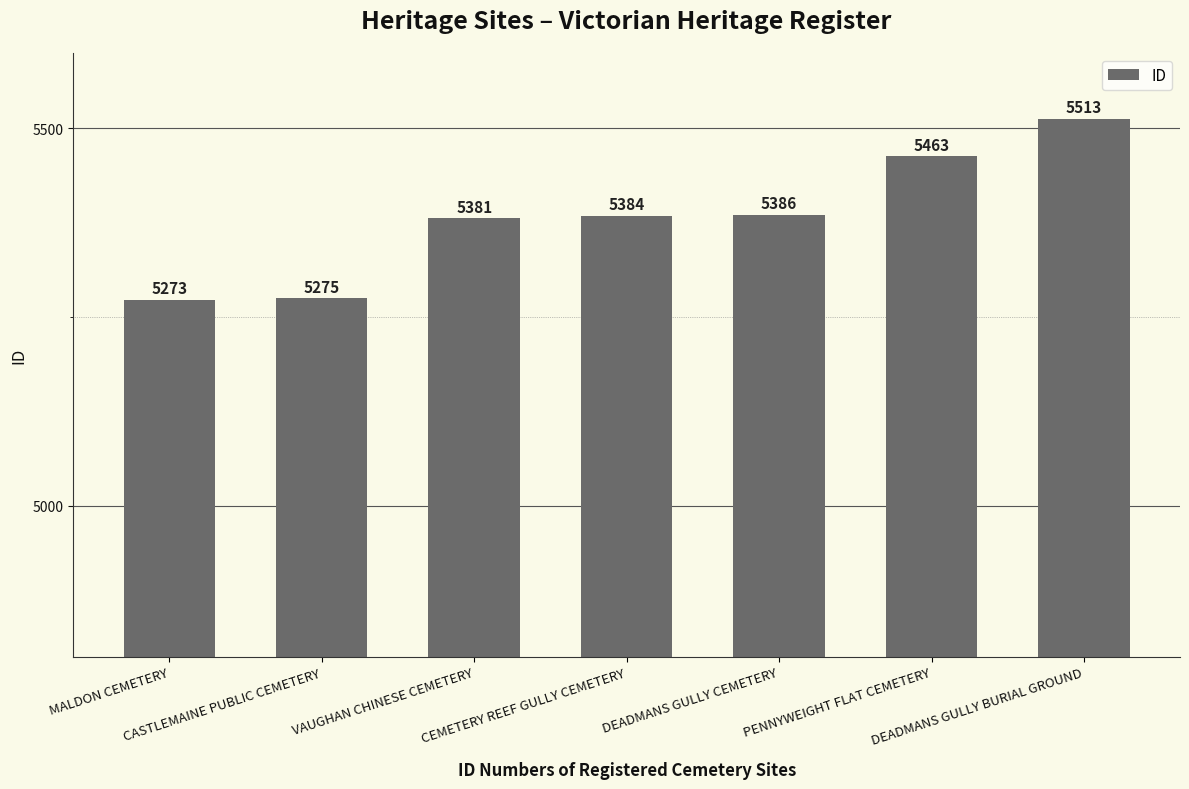

How many categories are shown in the chart?

7